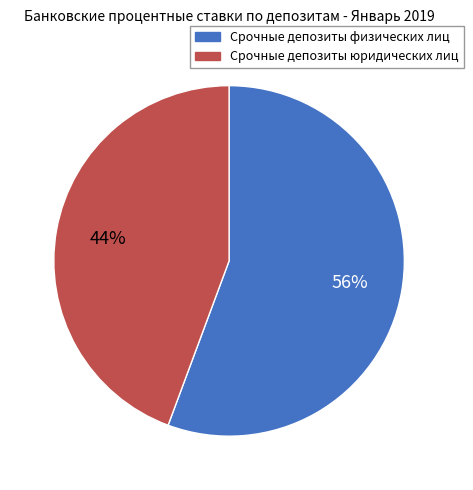

Is it true that Срочные депозиты юридических лиц is 39% of the pie?

False